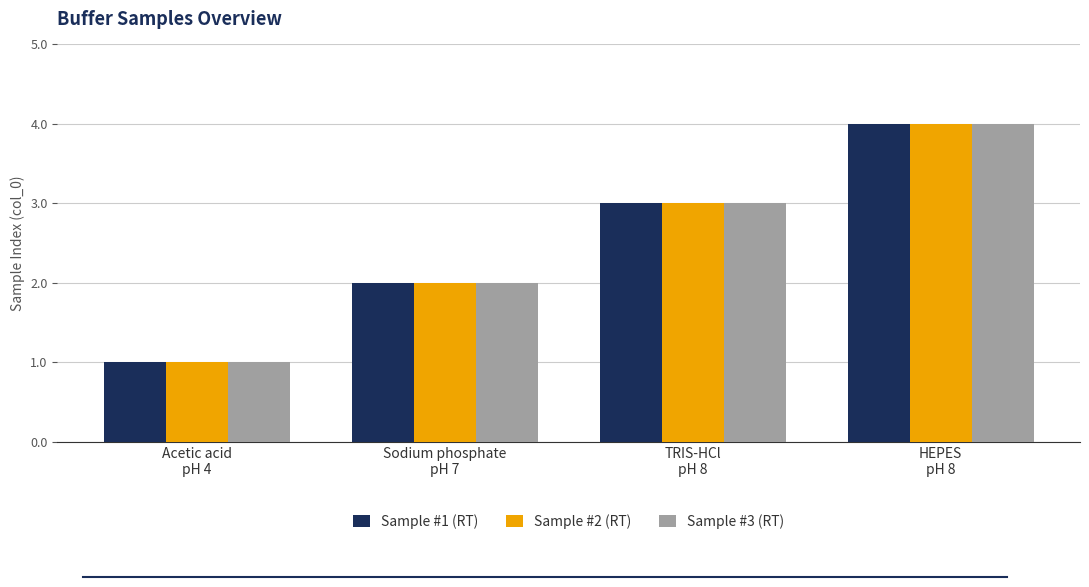

What is the label of the 1st bar from the right?

HEPES
pH 8